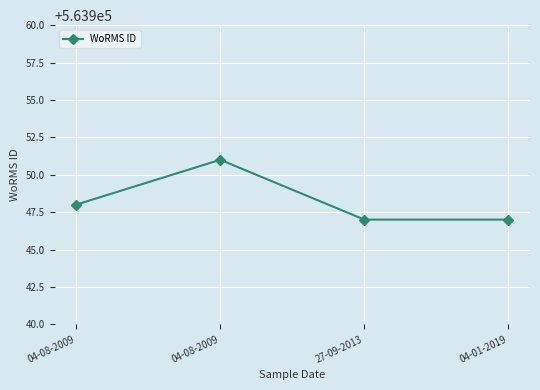

Rank the categories by value from lowest to highest.

27-09-2013, 04-01-2019, 04-08-2009, 04-08-2009